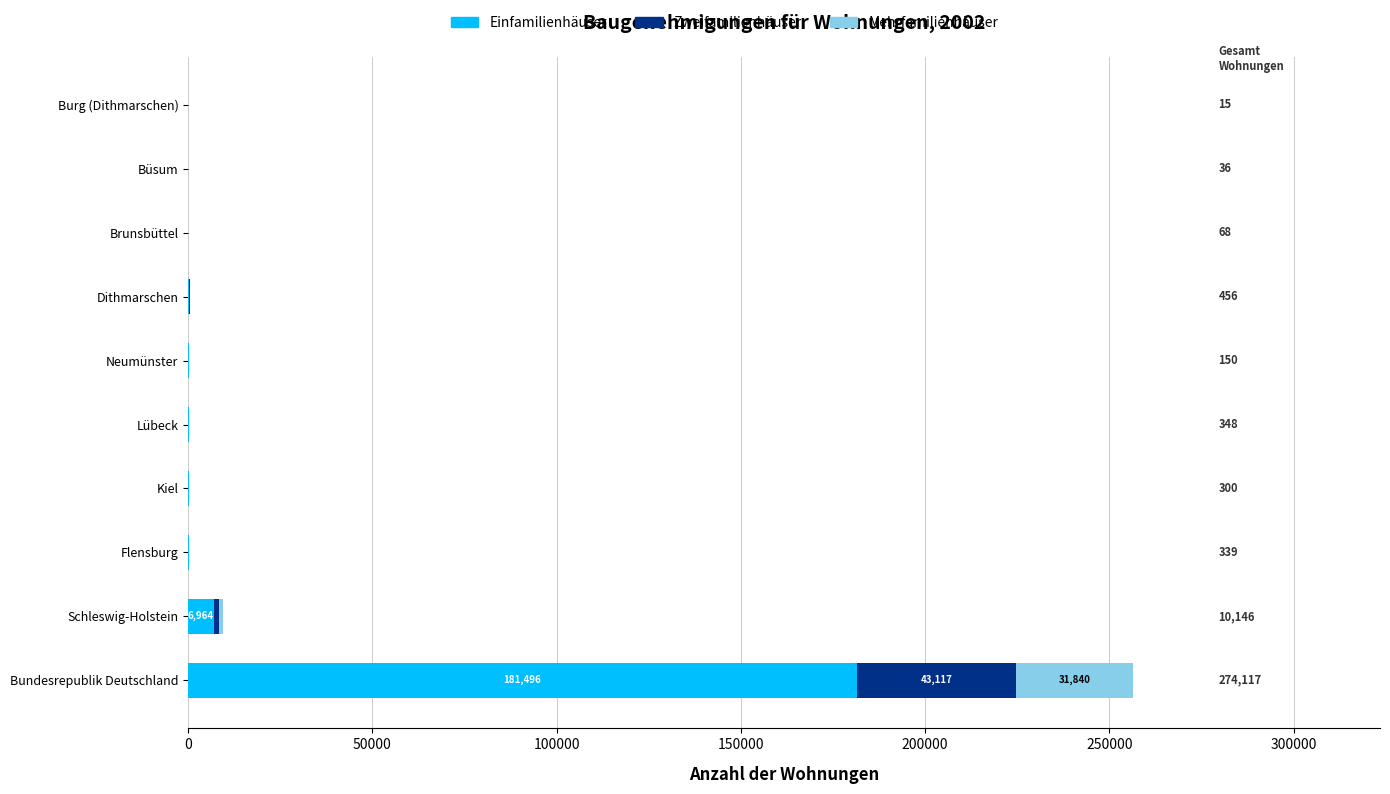

Which category has the highest value in the Einfamilienhäuser series?

Bundesrepublik Deutschland